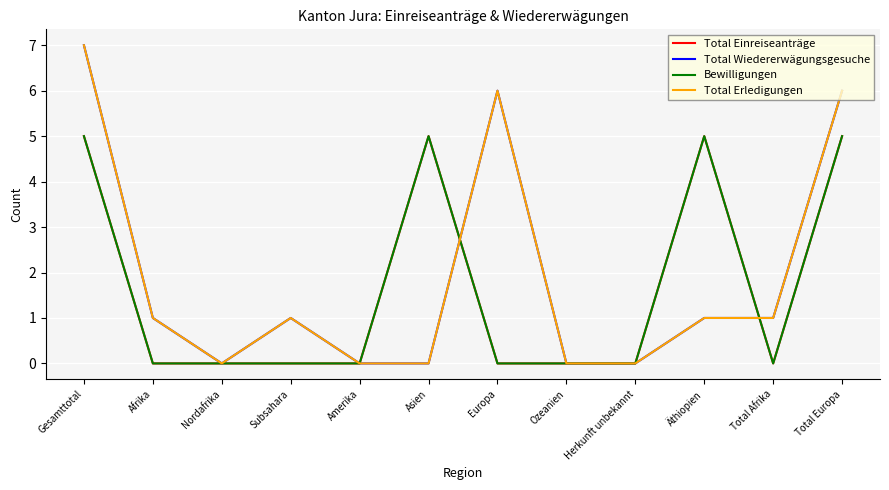

How many interior local valleys does the Bewilligungen series have?

1